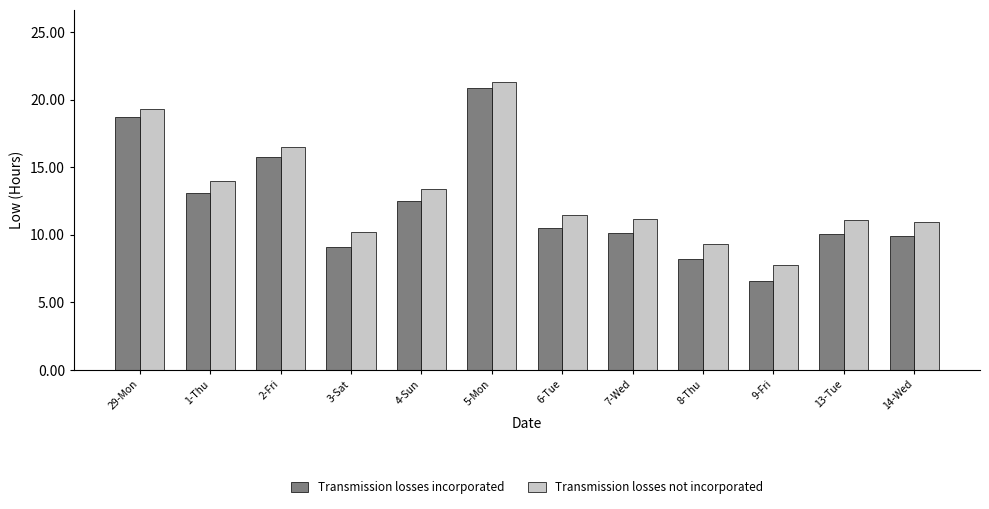

What is the greatest value displayed?

21.3